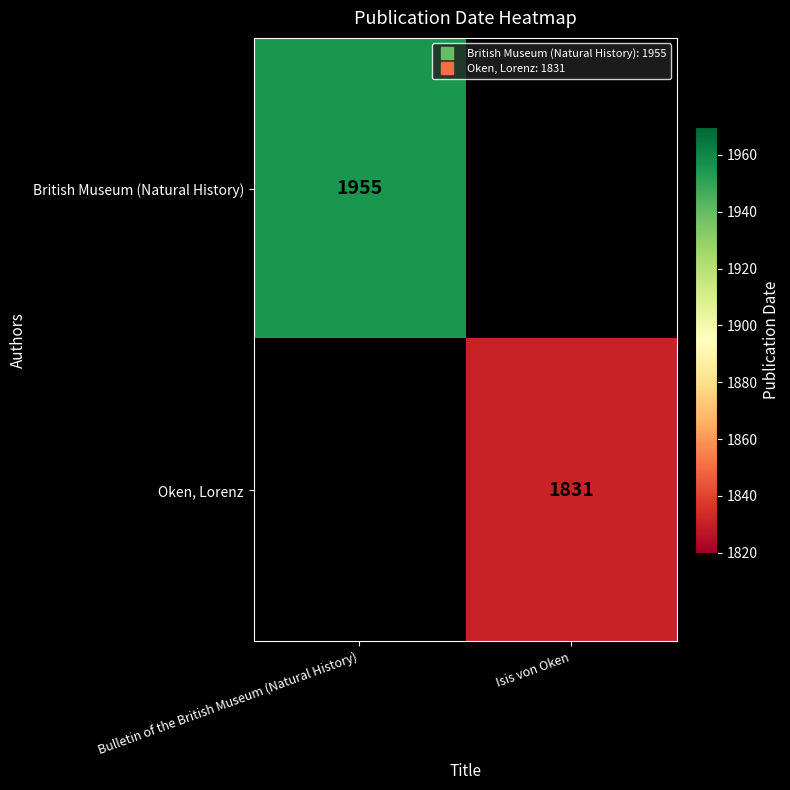

At which label is British Museum (Natural History) closest to 1955?

Bulletin of the British Museum (Natural History)